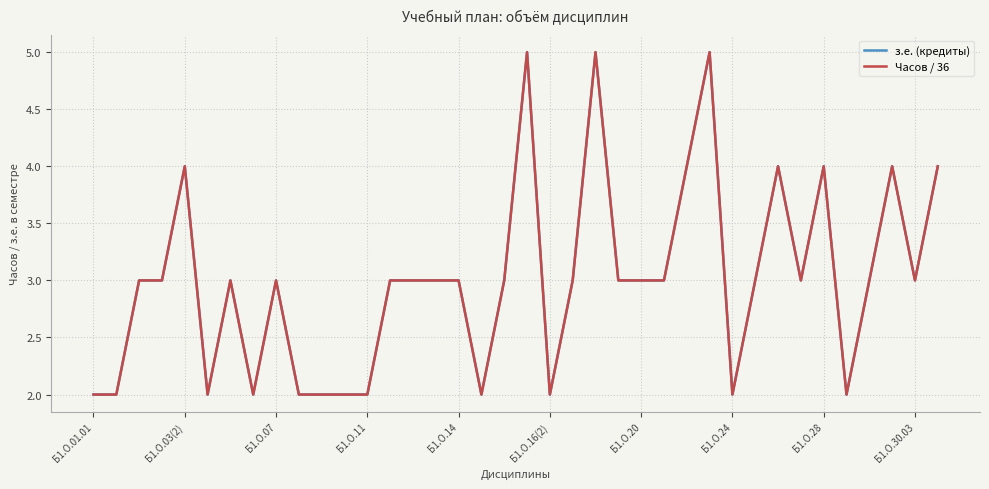

What is the maximum value shown in the chart?

5